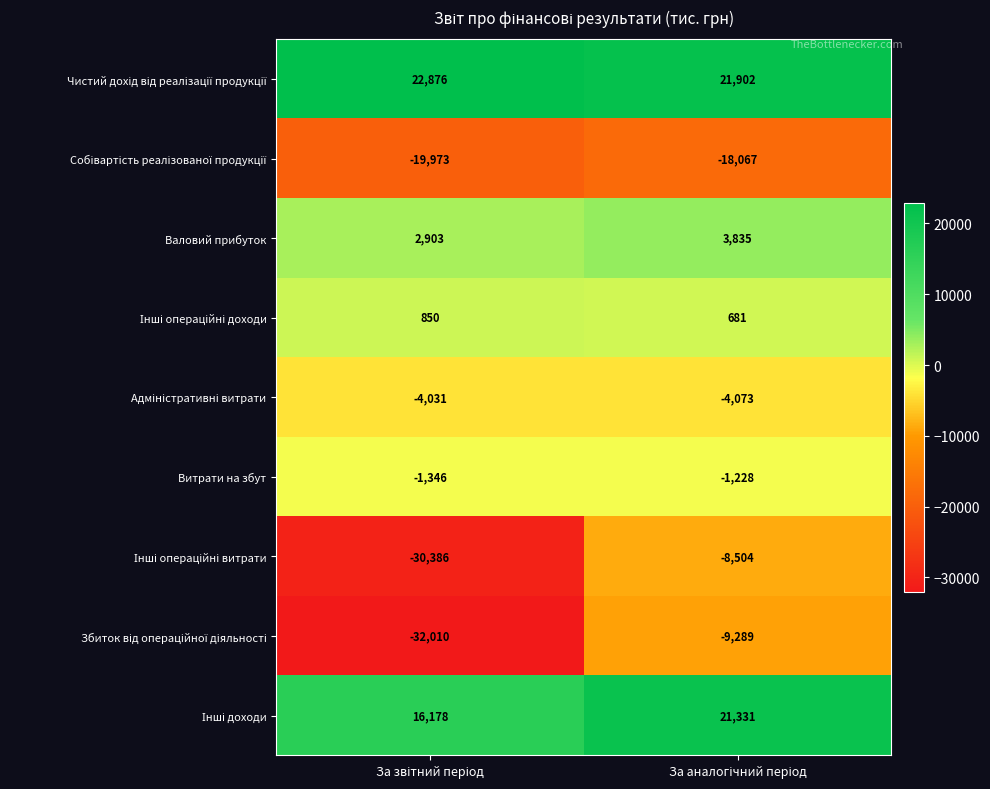

What is the smallest value displayed?

-32010